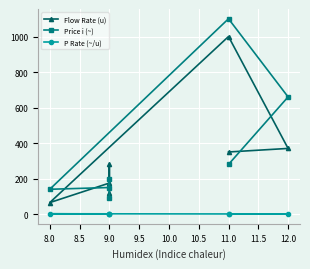

What is the difference between the maximum and minimum values in the Price i (~) series?

1008.0